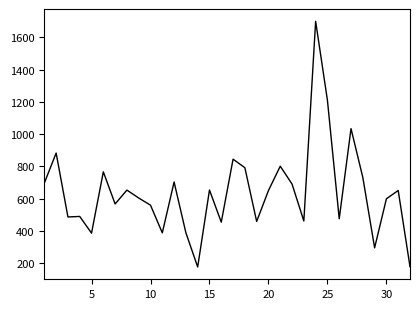

What is the smallest value displayed?

176.6